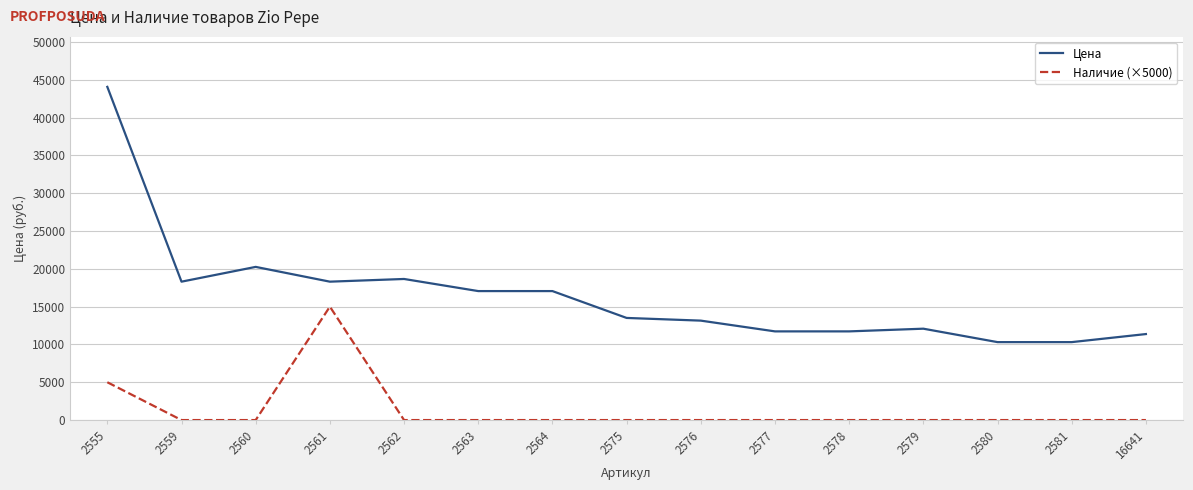

Where is Наличие (×5000) nearest to the value 7500?

2555